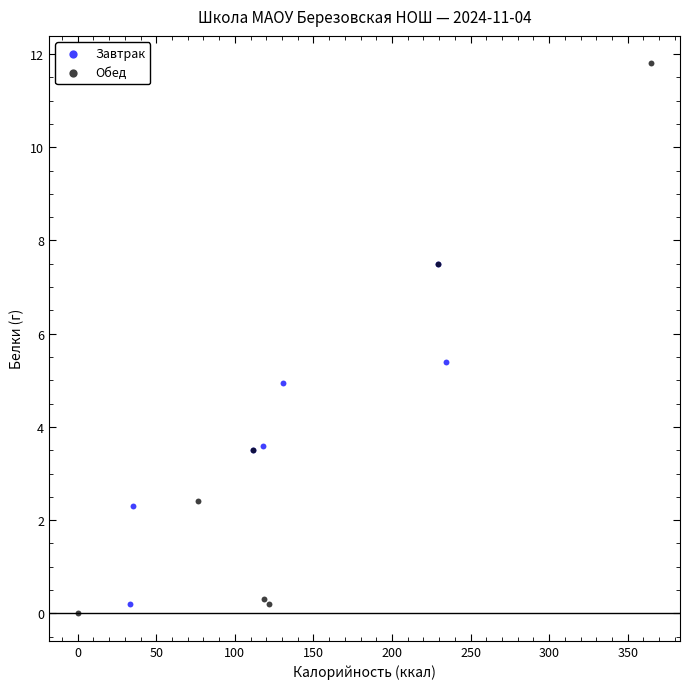

Which series has the largest Y range (max minus min)?

Обед